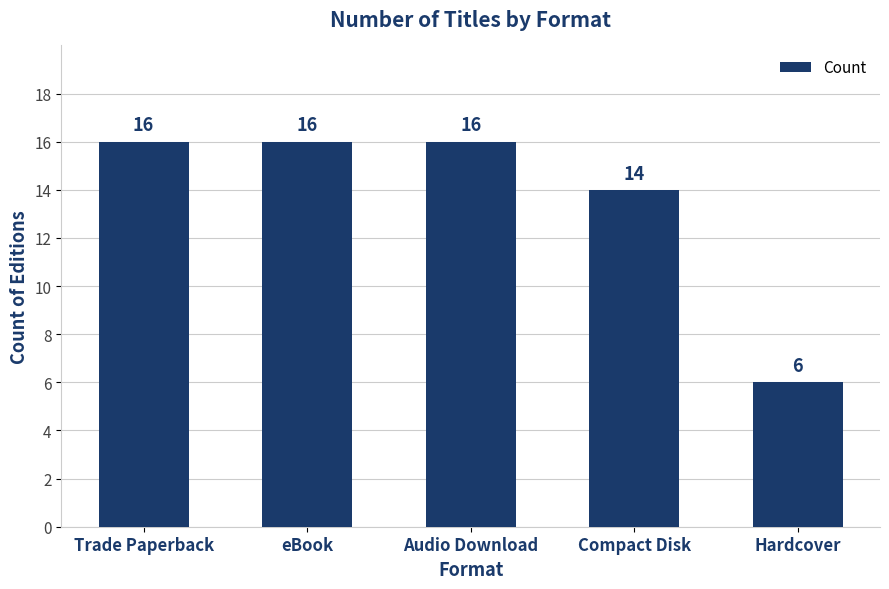

What position from the right is Compact Disk?

2